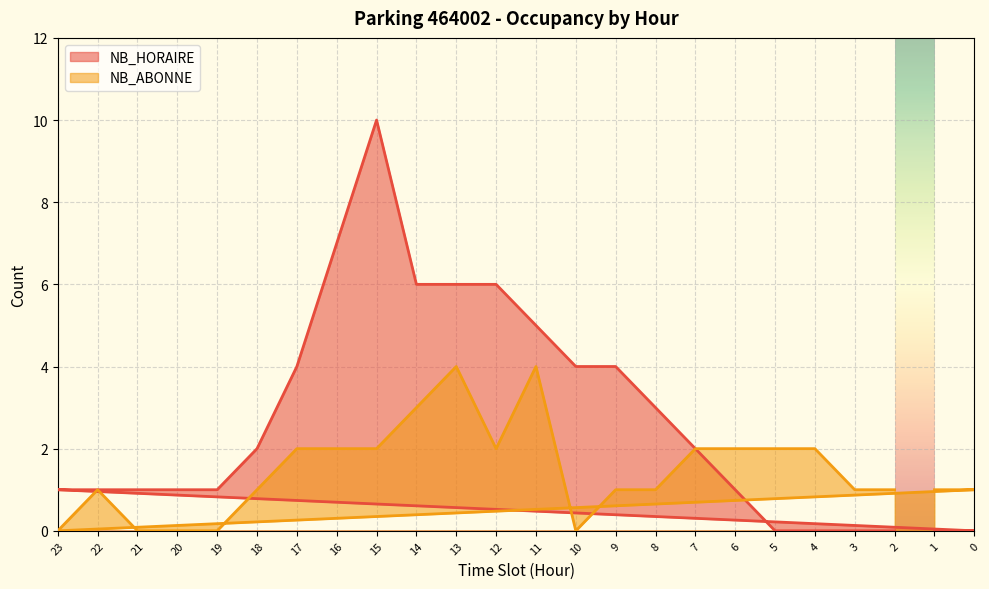

How many interior local valleys does the NB_ABONNE series have?

3